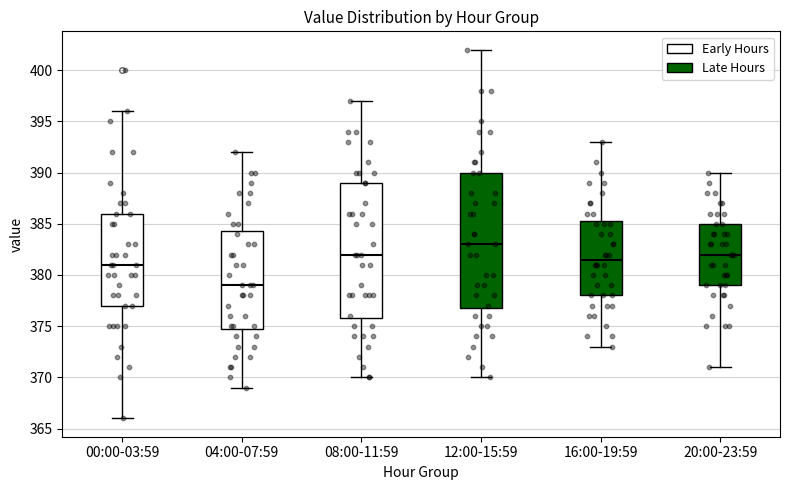

Reading left to right, read every box against the y-axis: the position of its median line, the range the box covers, and the ends of its whiskers. The values are not printed on the chart, so give them approximately, as read against the axis.

00:00-03:59: median 381.0, box 377.0 to 386.0, whiskers 366.0 to 396.0
04:00-07:59: median 379.0, box 375.0 to 384.5, whiskers 369.0 to 392.0
08:00-11:59: median 382.0, box 376.0 to 389.0, whiskers 370.0 to 397.0
12:00-15:59: median 383.0, box 377.0 to 390.0, whiskers 370.0 to 402.0
16:00-19:59: median 381.5, box 378.0 to 385.5, whiskers 373.0 to 393.0
20:00-23:59: median 382.0, box 379.0 to 385.0, whiskers 371.0 to 390.0